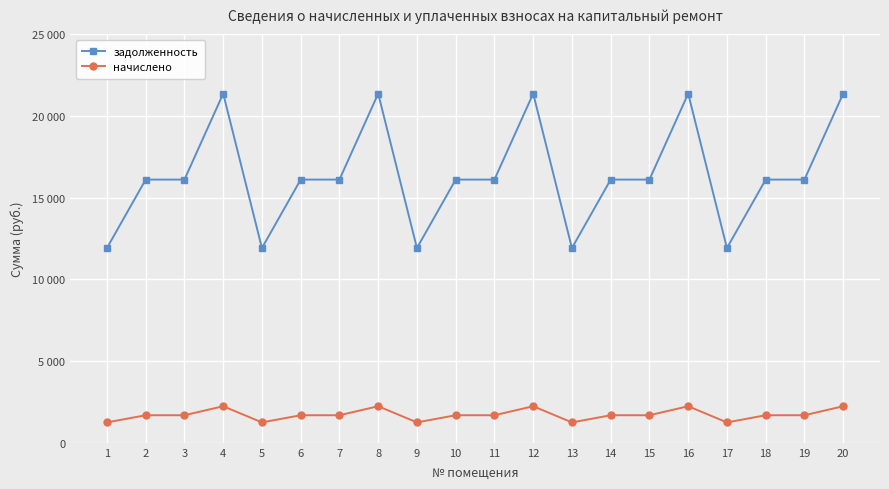

List the series in order of their overall mean, highest first.

задолженность, начислено